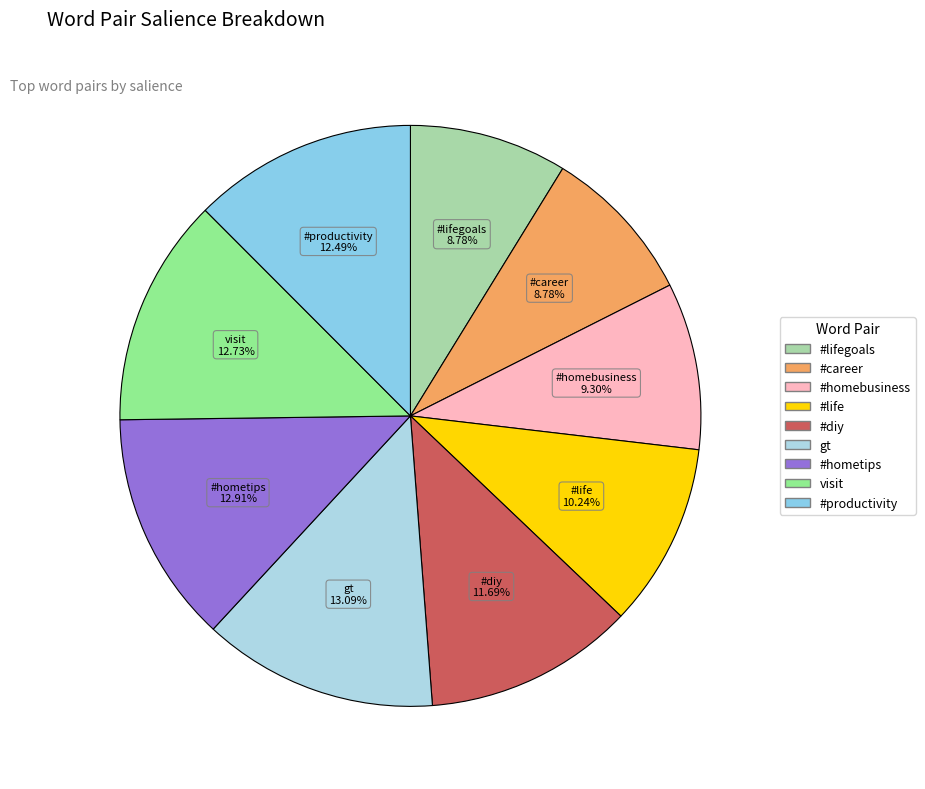

How many slices are in this pie chart?

9